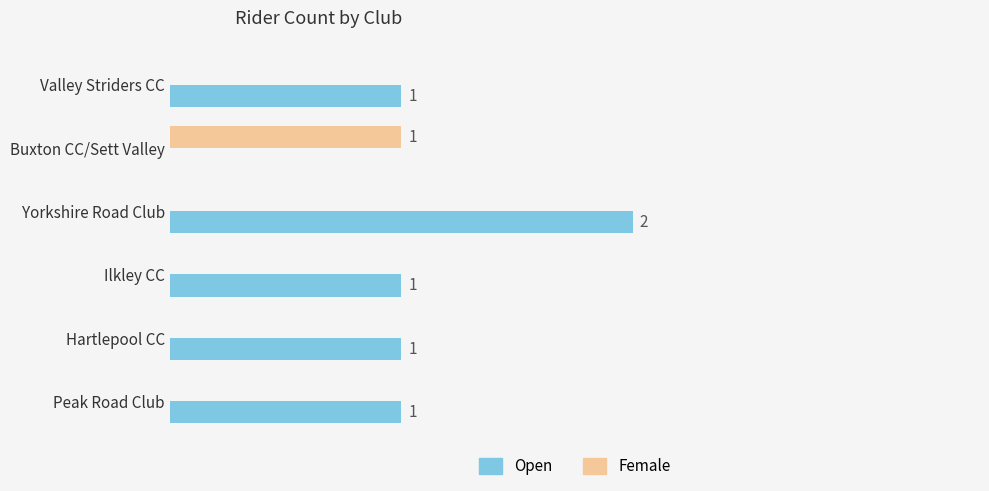

At which label does Female reach its peak?

Buxton CC/Sett Valley